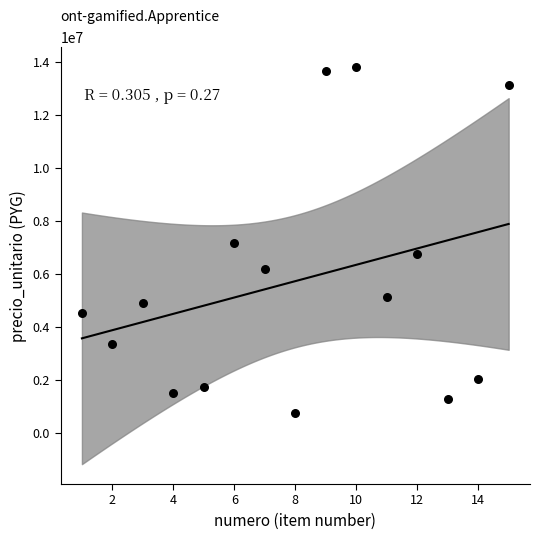

What is the range of Y values (max minus min)?

13061795